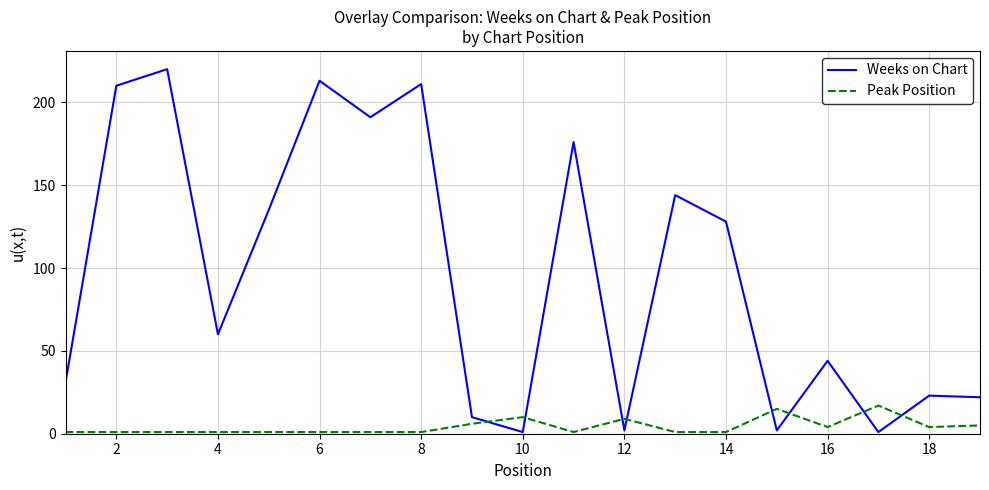

What is the difference between the maximum and minimum values in the Weeks on Chart series?

219